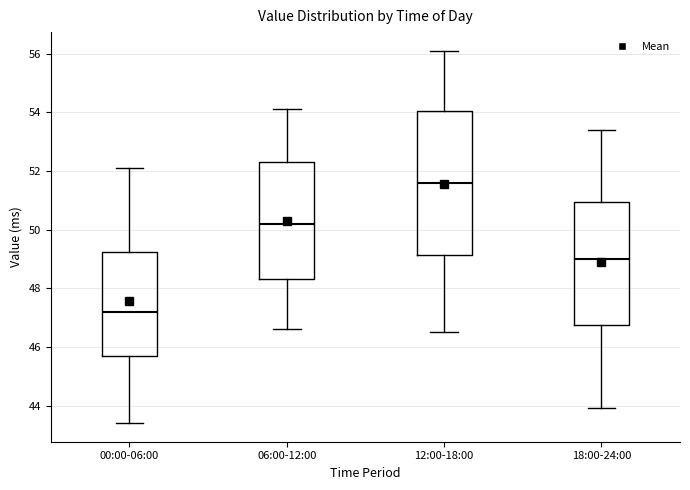

Which box is the tallest, from its lower edge to its upper edge?

12:00-18:00